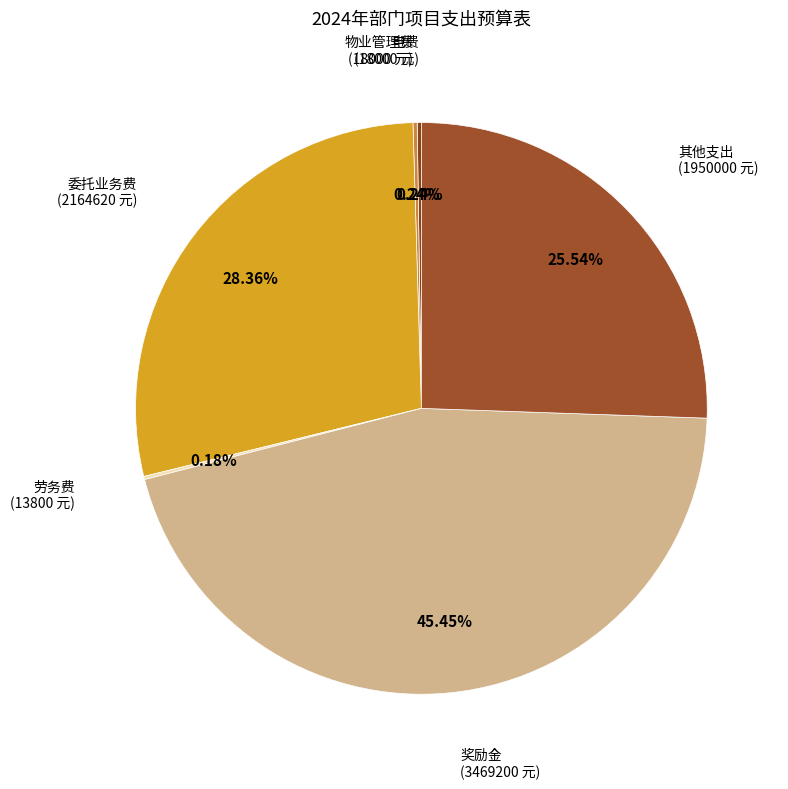

To the nearest percent, what is the average slice percentage?

17%